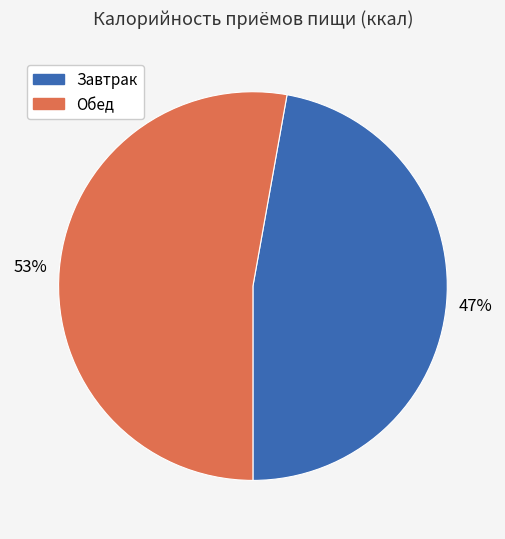

Which slice is the largest?

Обед